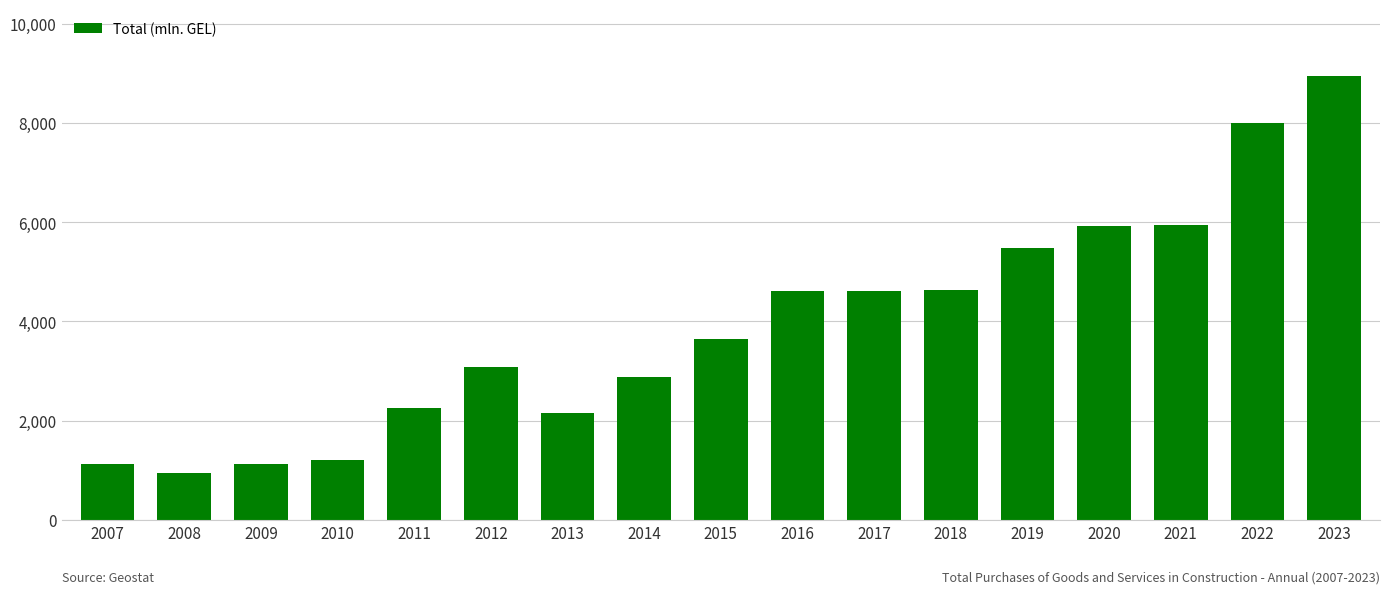

What is the maximum value shown in the chart?

8953.2